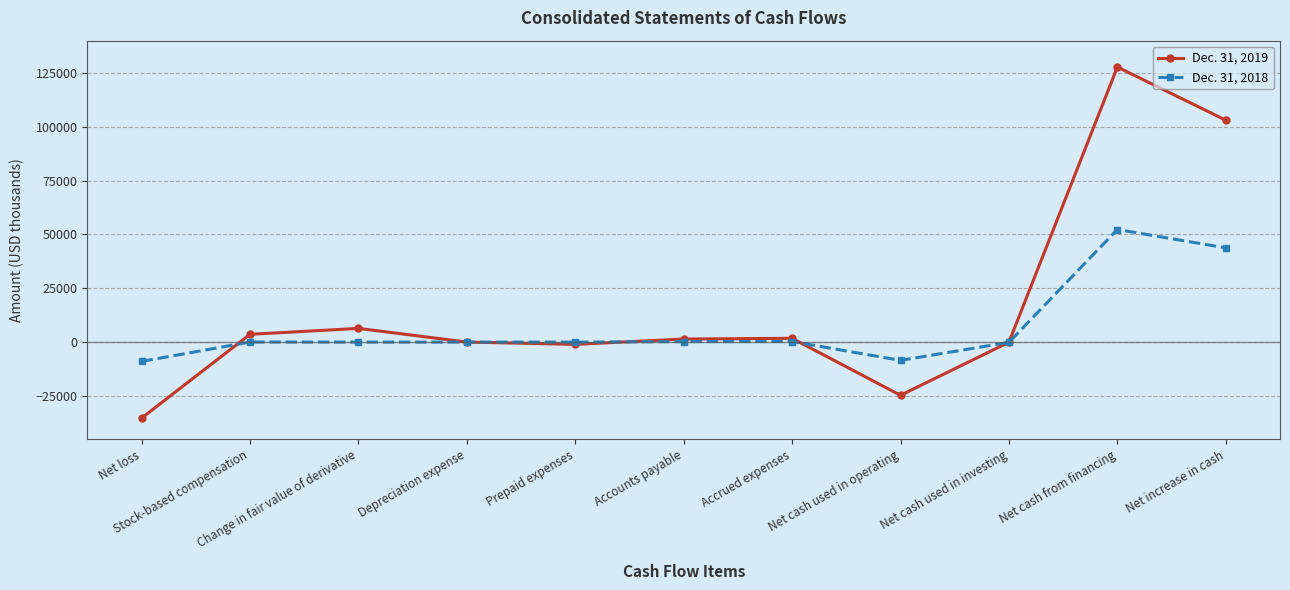

The Dec. 31, 2018 series shows 18414 at Net increase in cash. True or false?

False